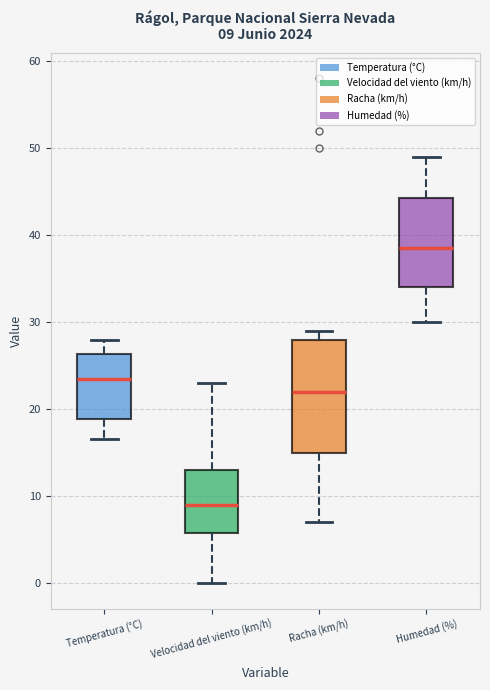

Comparing the boxes themselves (not the whiskers), which one is the tallest?

Racha (km/h)